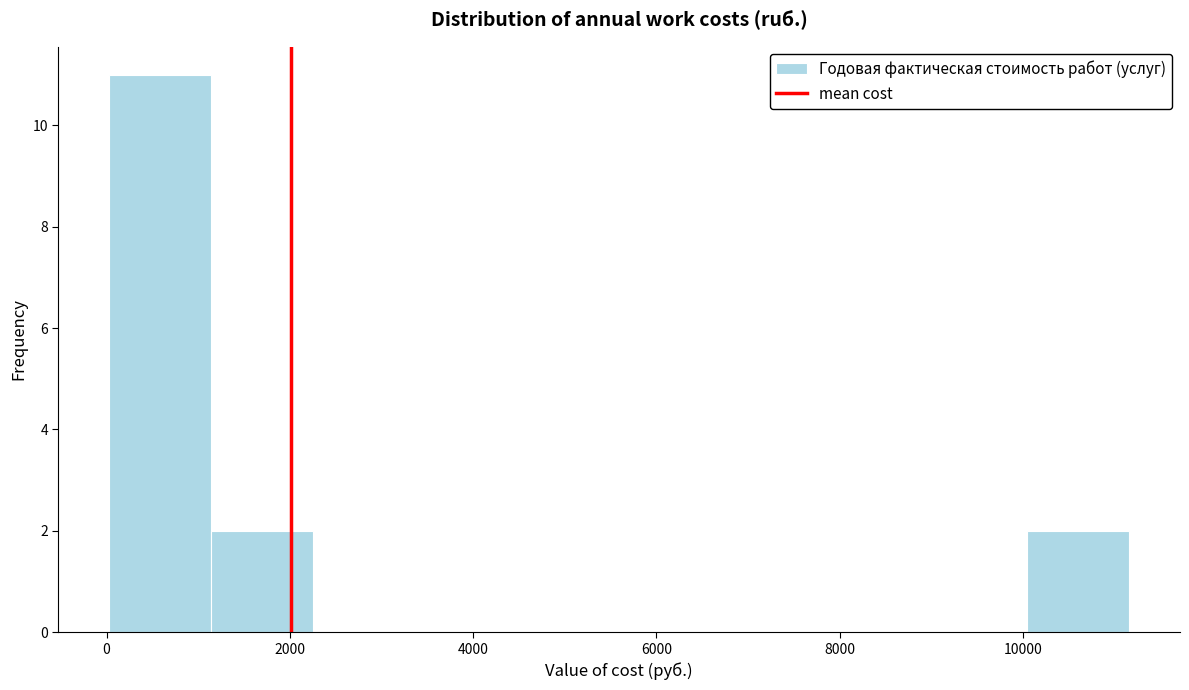

Reading left to right, transcribe this chart: for each bar, give the range it covers on the x-axis and its height. Neither the bar edges nor the heights are printed on the chart, so give them approximately, as read against the axes.

0 to 1200: 11
1200 to 2200: 2
2200 to 3400: 0
3400 to 4400: 0
4400 to 5600: 0
5600 to 6800: 0
6800 to 7800: 0
7800 to 9000: 0
9000 to 10000: 0
10000 to 11200: 2